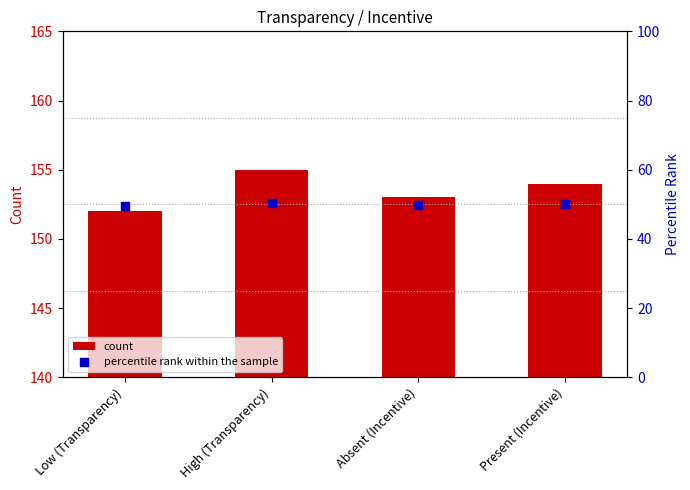

What are all the series names shown in the legend?

count, percentile rank within the sample